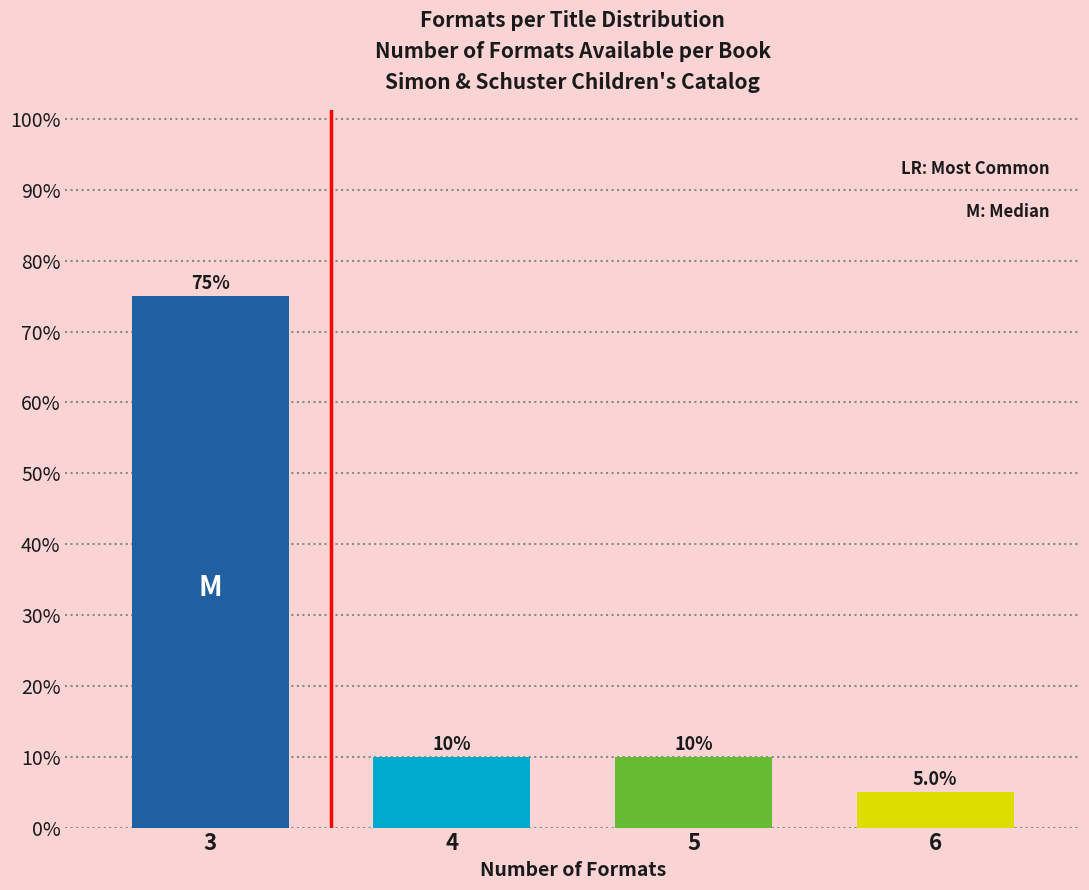

Reading left to right, extract all data points from this chart.

75	10	10	5